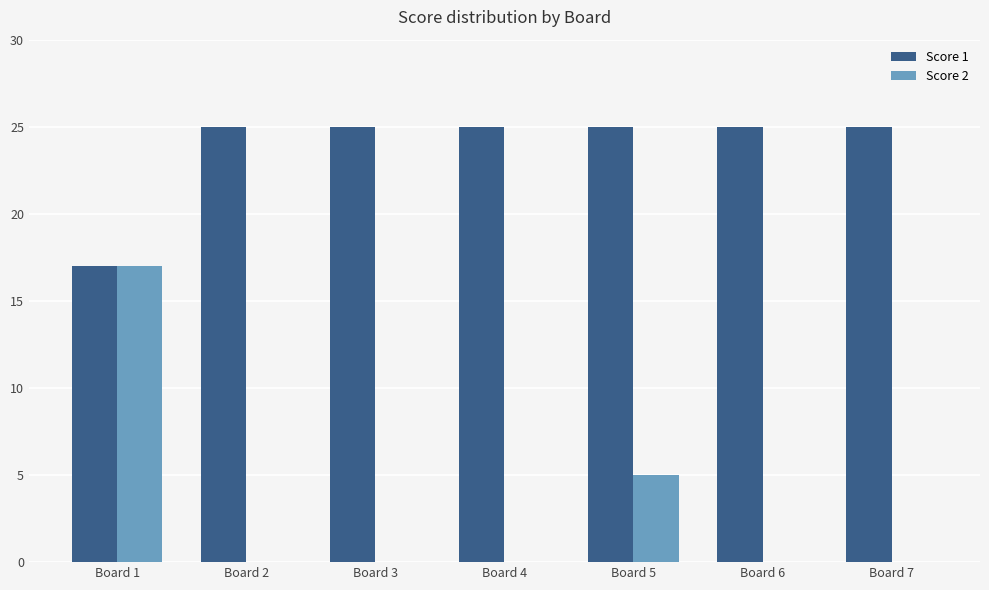

At which category is the sum across all series the highest?

Board 1